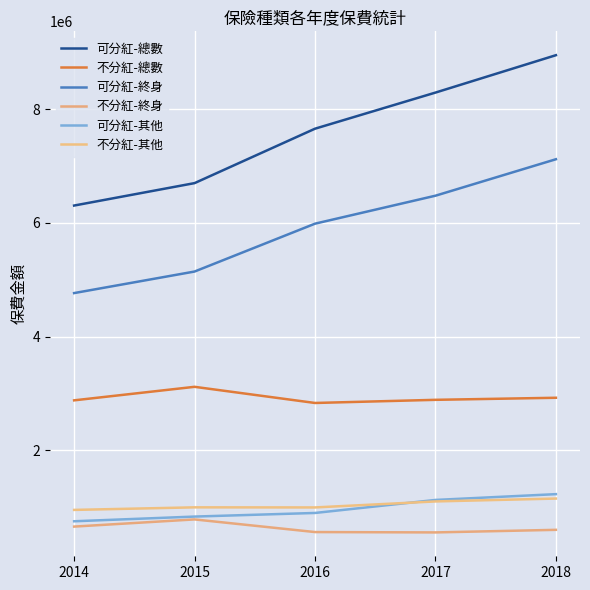

Does the chart display data point markers on the line(s)?

No